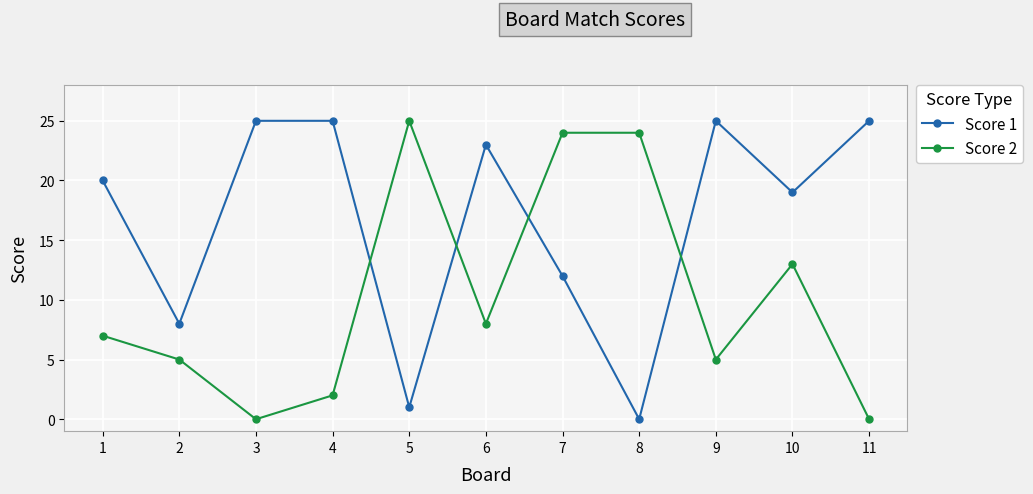

Between which two adjacent categories do Score 1 and Score 2 first intersect?

4 and 5